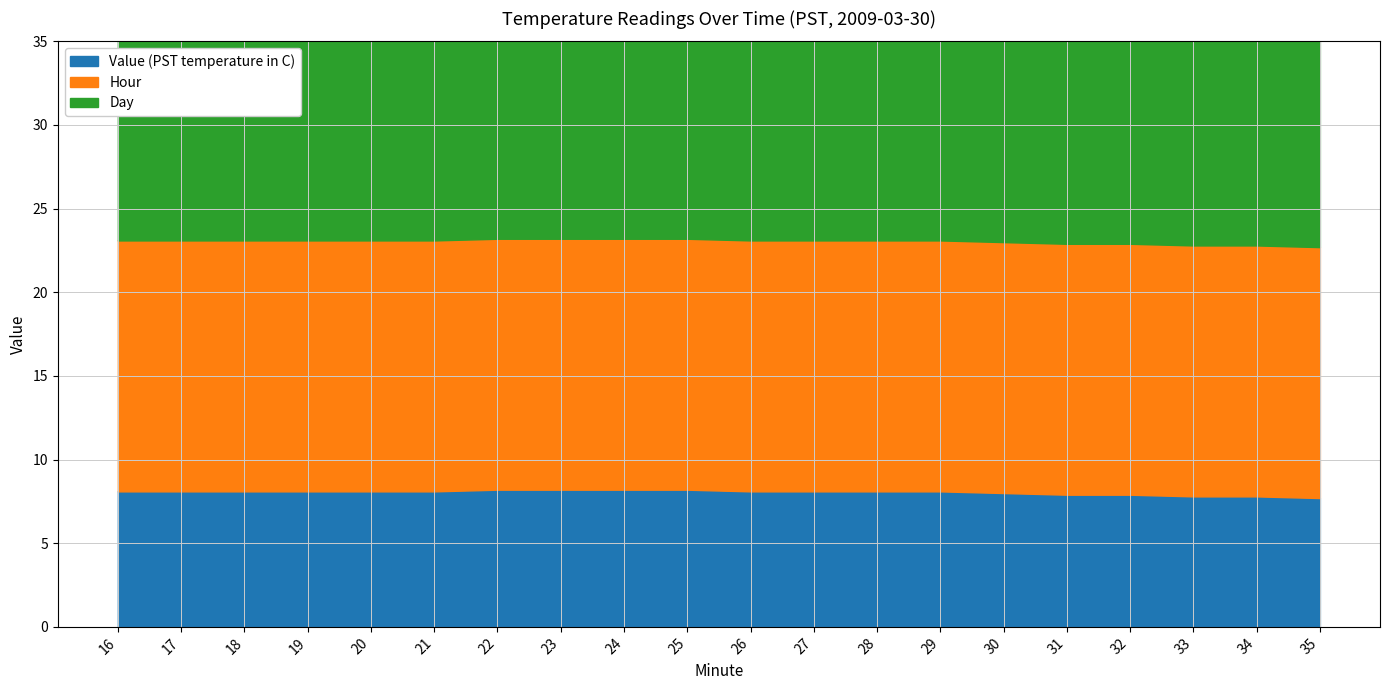

Rank the series by their maximum value, from lowest to highest.

Value (PST temperature in C), Hour, Day